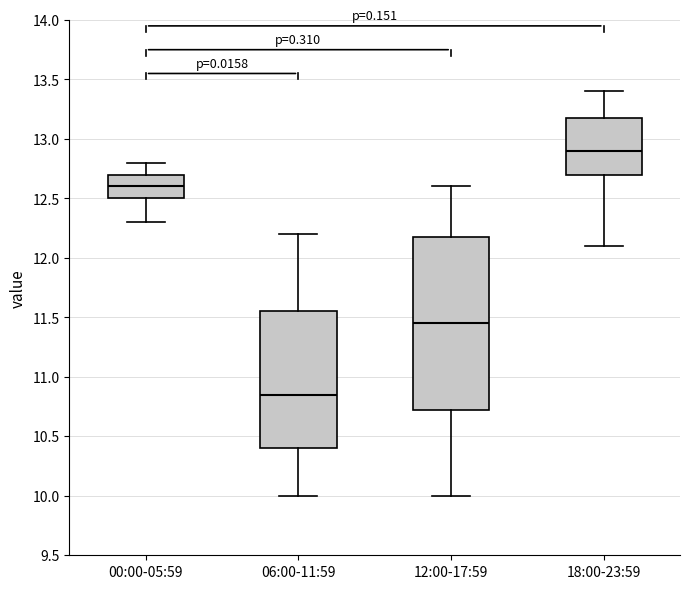

Reading left to right, transcribe this box plot: for each box, give where its median line is, the range the box spans, and where its two whiskers end, as read against the y-axis. The values are not printed on the chart, so give them approximately, as read against the axis.

00:00-05:59: median 12.60, box 12.50 to 12.70, whiskers 12.30 to 12.80
06:00-11:59: median 10.85, box 10.40 to 11.55, whiskers 10.00 to 12.20
12:00-17:59: median 11.45, box 10.75 to 12.20, whiskers 10.00 to 12.60
18:00-23:59: median 12.90, box 12.70 to 13.20, whiskers 12.10 to 13.40